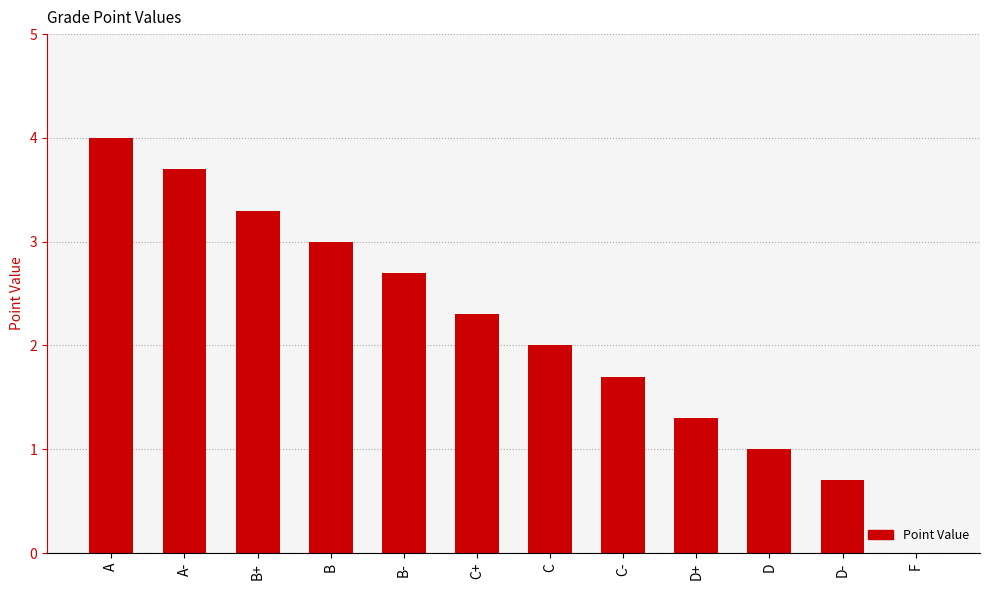

Reading right to left, extract all data points from this chart.

0.0	0.7	1.0	1.3	1.7	2.0	2.3	2.7	3.0	3.3	3.7	4.0